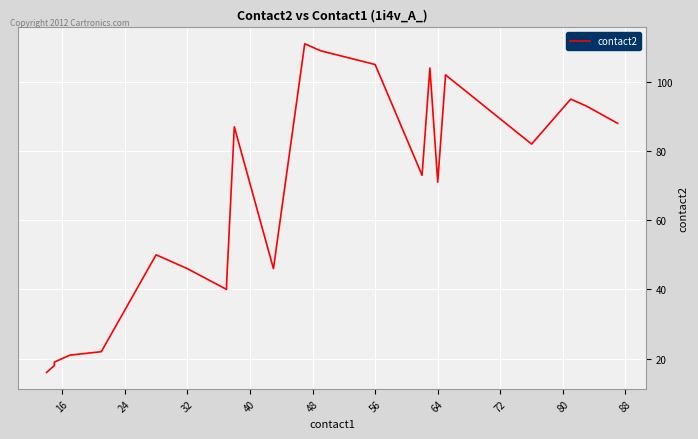

What is the minimum value shown in the chart?

16